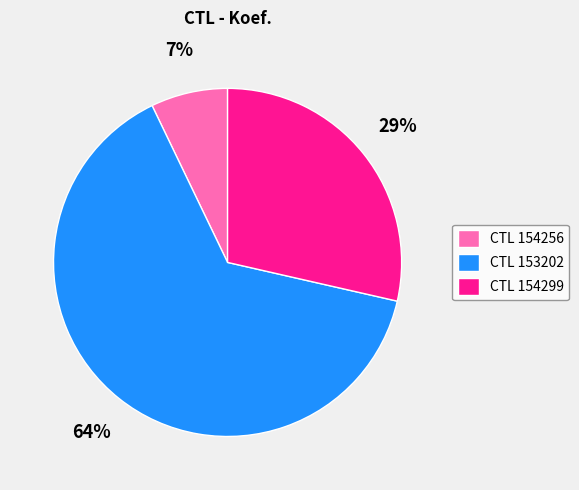

Is it true that CTL 154256 is 1% of the pie?

False